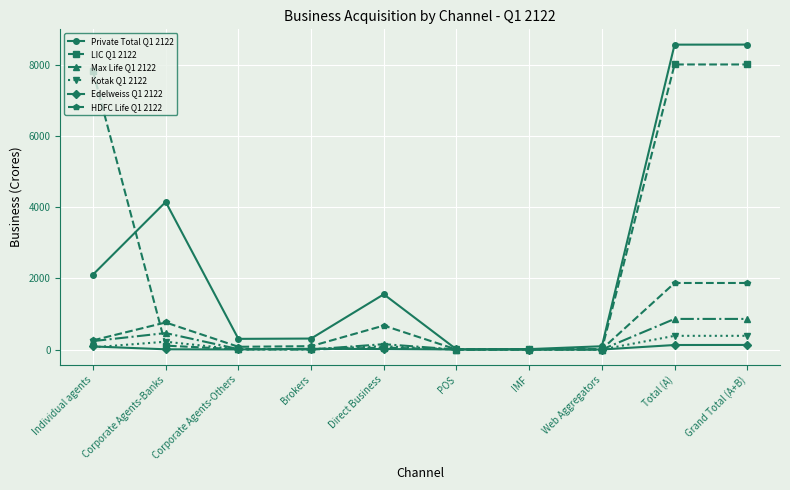

Which series has the largest total across all categories?

Private Total Q1 2122